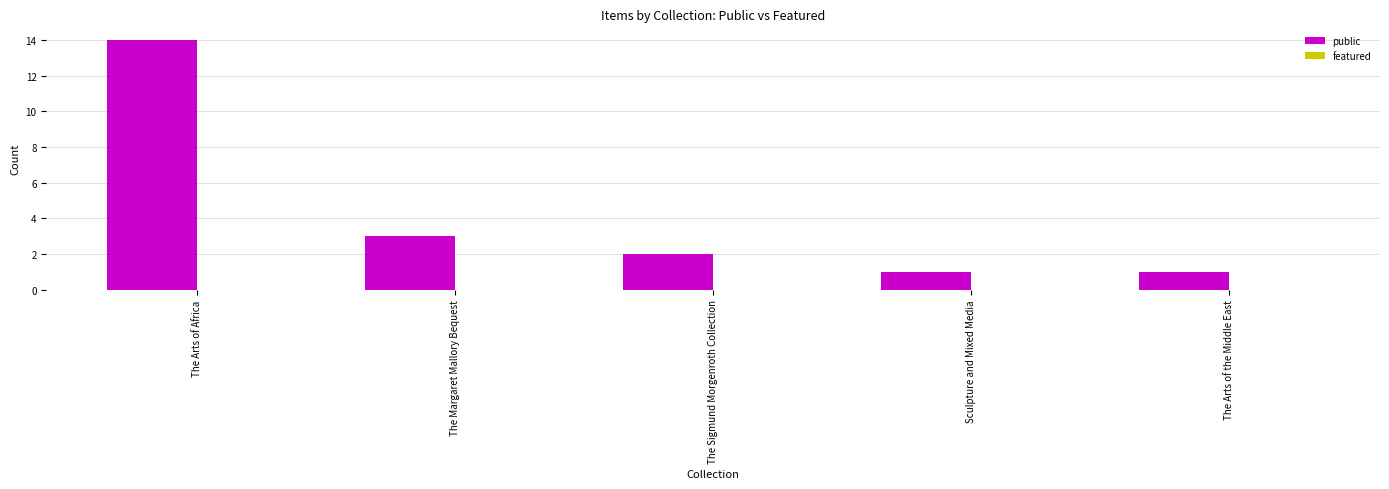

Is it true that the value at Sculpture and Mixed Media is 1?

True